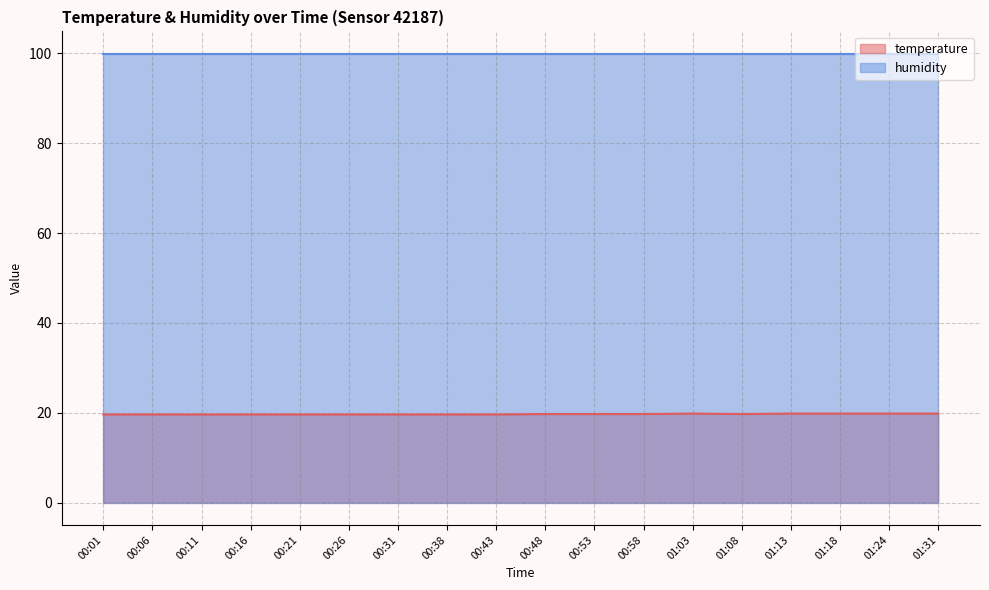

Approximately how many times larger is the value at 00:48 compared to 00:53?

1.0